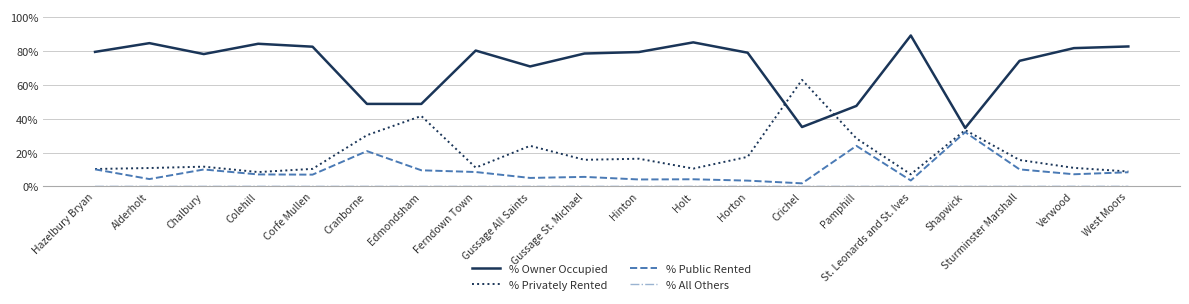

What is the spread (max minus min) of values at Gussage All Saints?

71.0